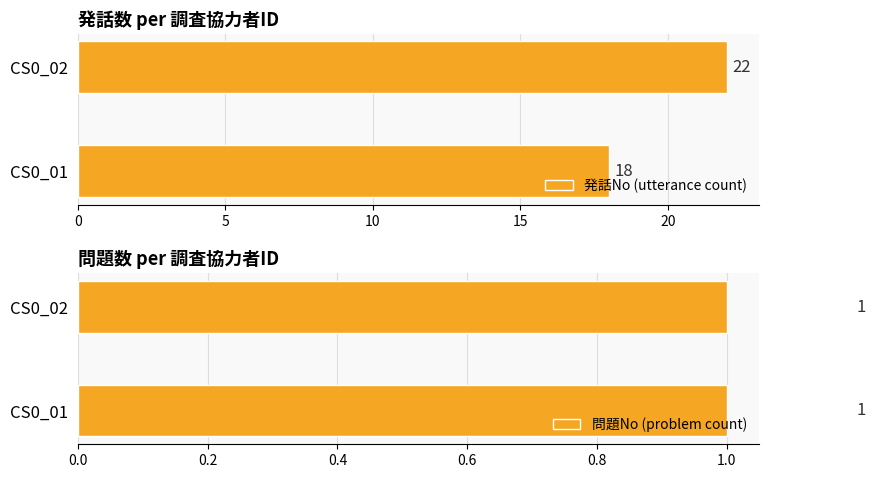

What are all the series names shown in the legend?

発話No (utterance count), 問題No (problem count)